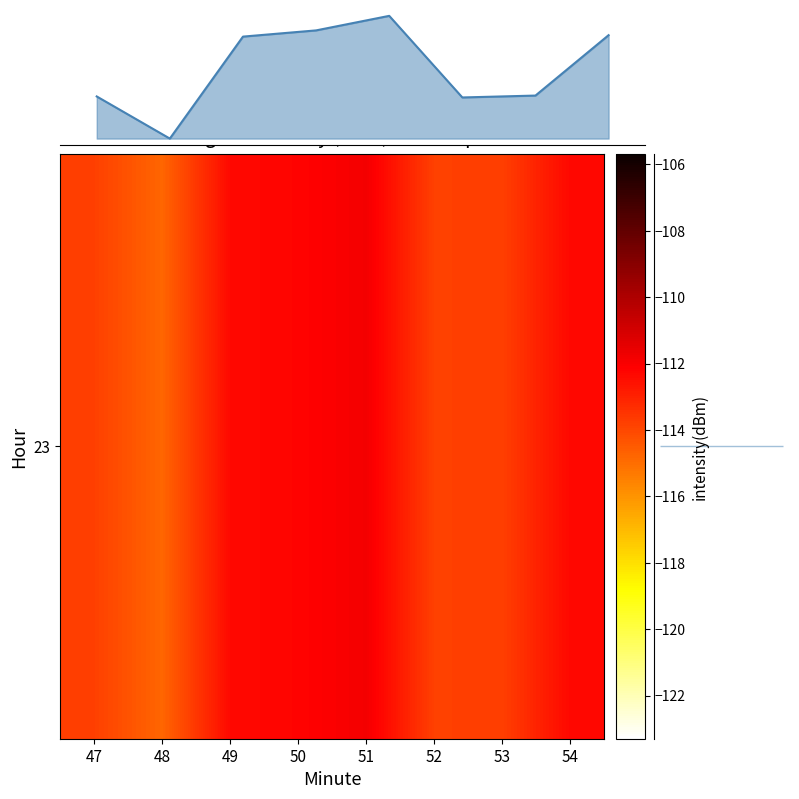

Reading right to left, transcribe all the data shown in this chart.

-112.3	-113.8	-113.8	-111.9	-112.2	-112.4	-114.8	-113.8